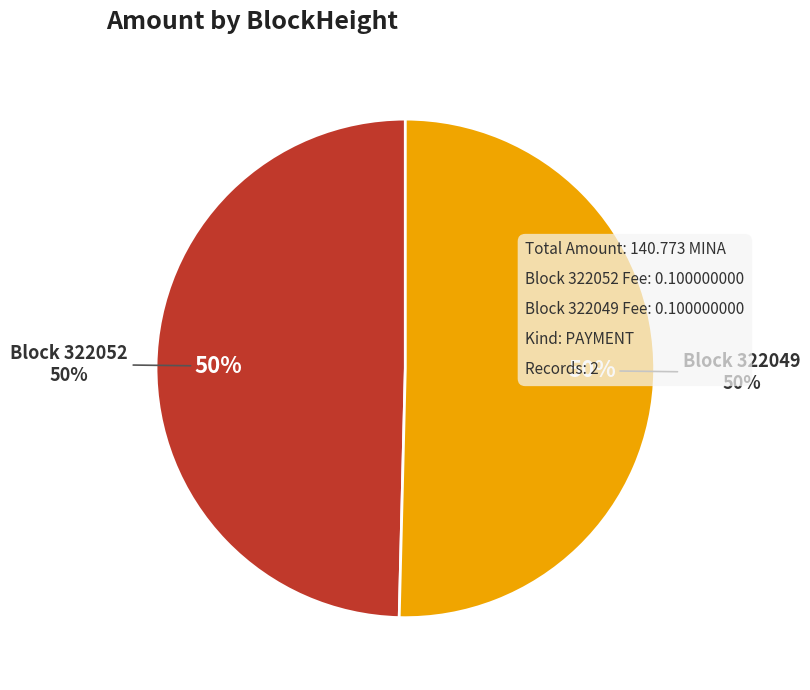

Which has a higher value, 322049 or 322052?

322049